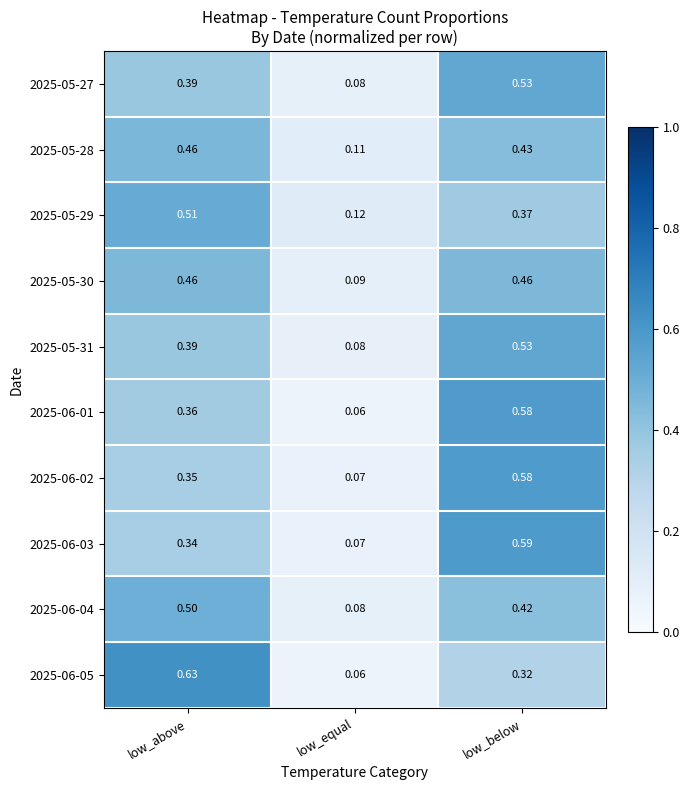

Which category has the highest value in the 2025-06-03 series?

low_below